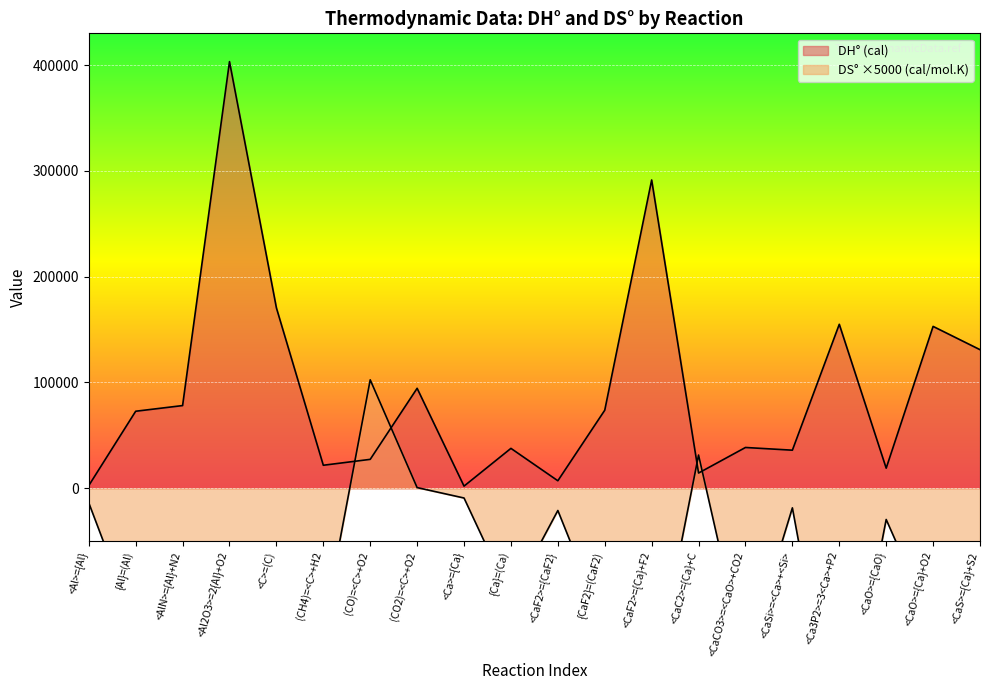

At which label does DS° (cal/mol.K) reach its minimum?

<Al2O3>=2{Al}+O2